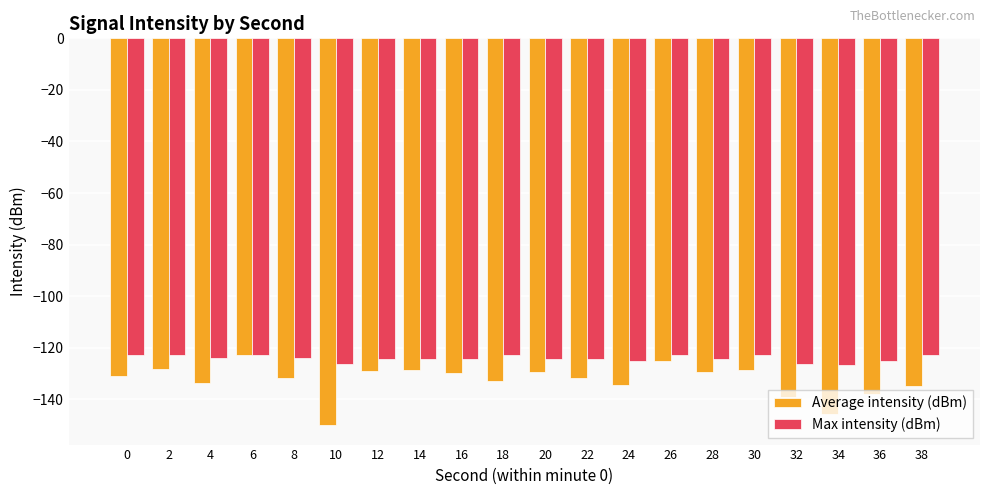

What is the total value across all series at 18?

-255.9